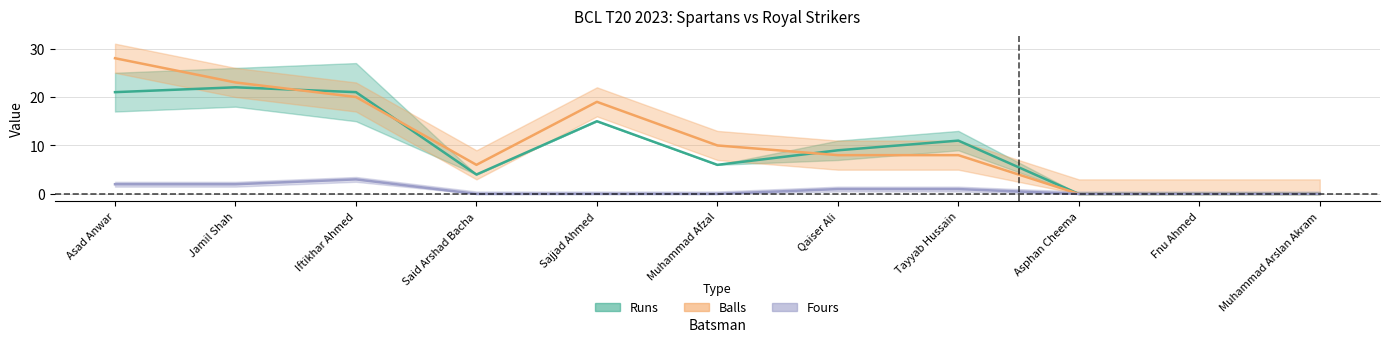

Where does the Runs series first go above 9?

Asad Anwar